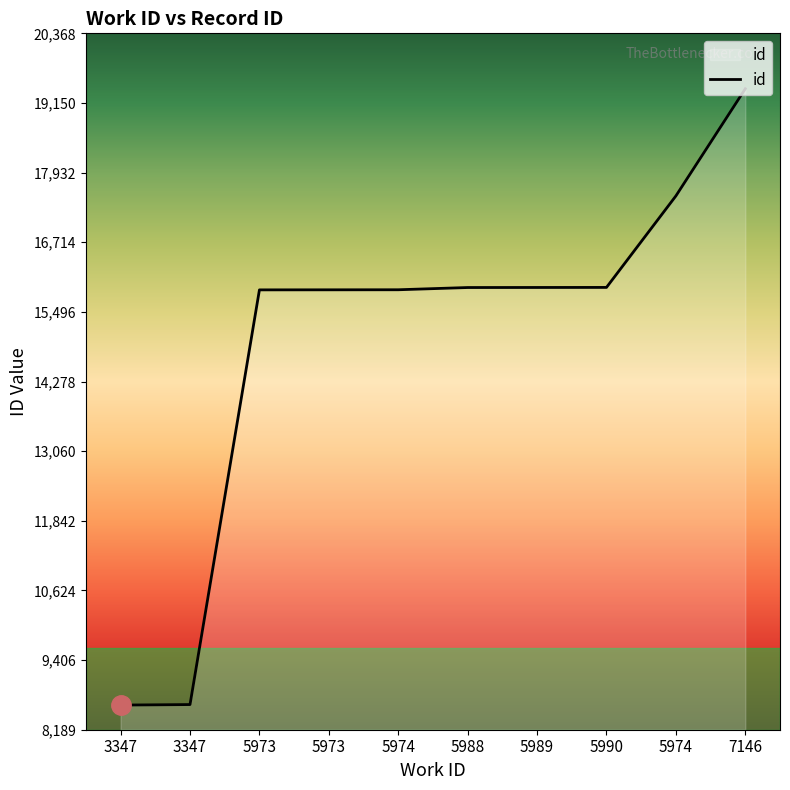

How many lines are shown in the chart?

1